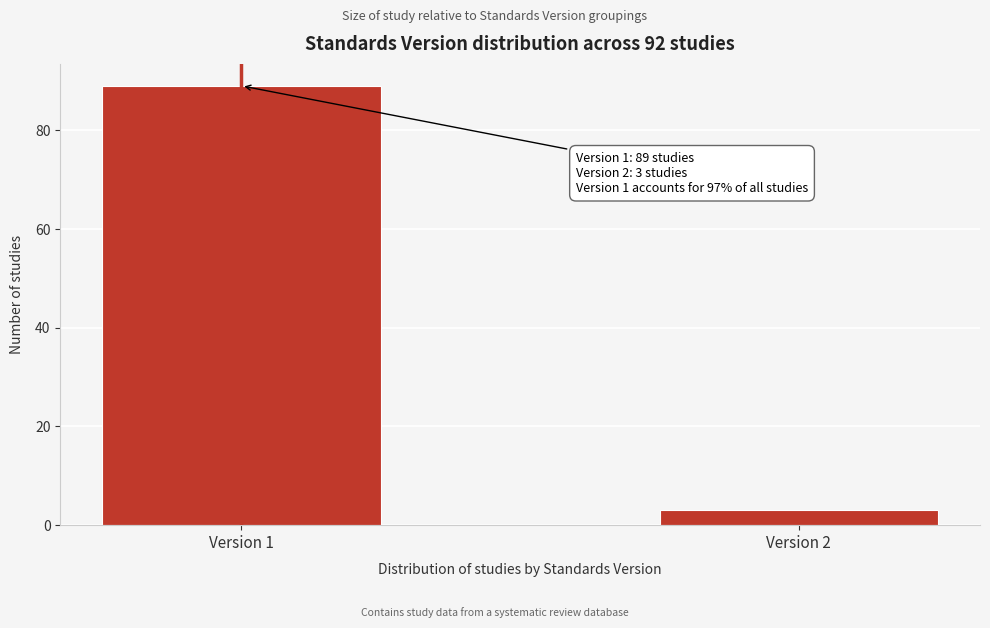

Reading right to left, transcribe all the data shown in this chart.

Version 2=3	Version 1=89